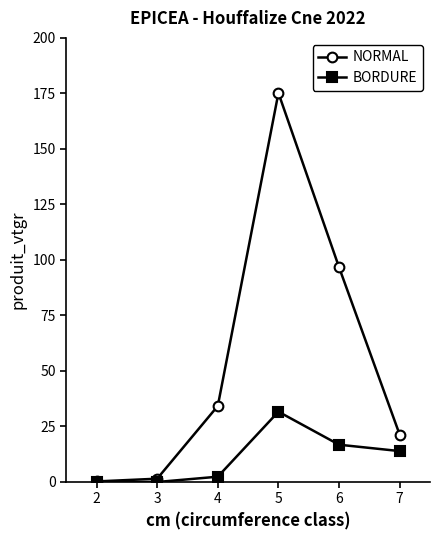

Which series has the largest range (max minus min)?

NORMAL